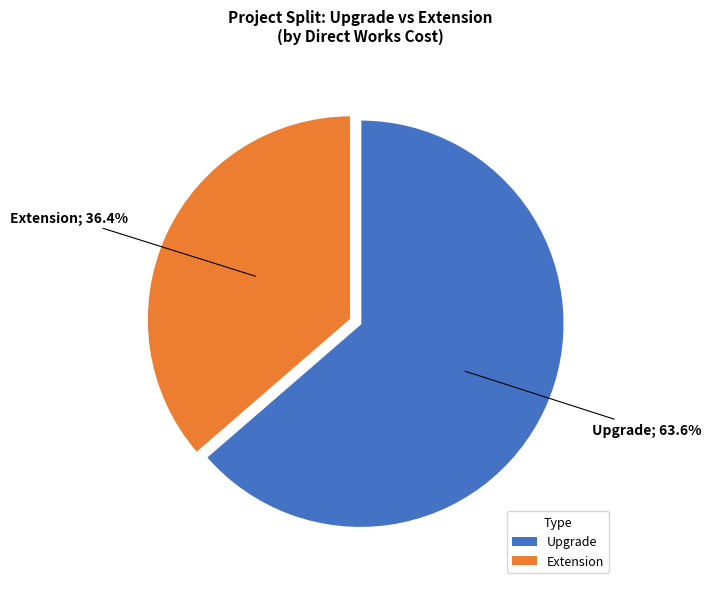

Is the sum of Extension and Upgrade greater than half?

Yes